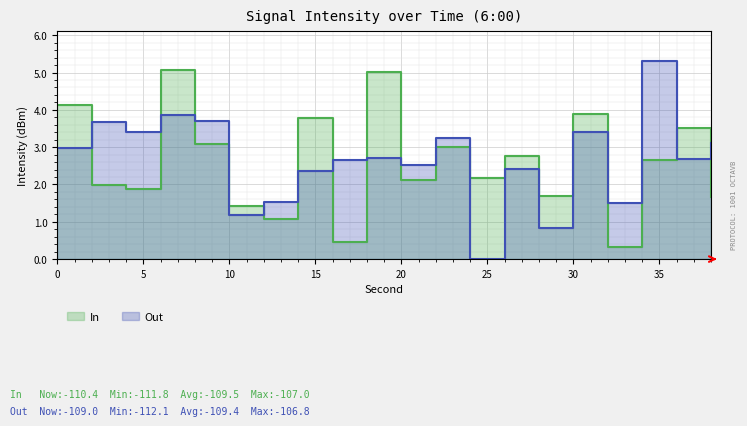

What is the approximate value of In at 2?

2.0